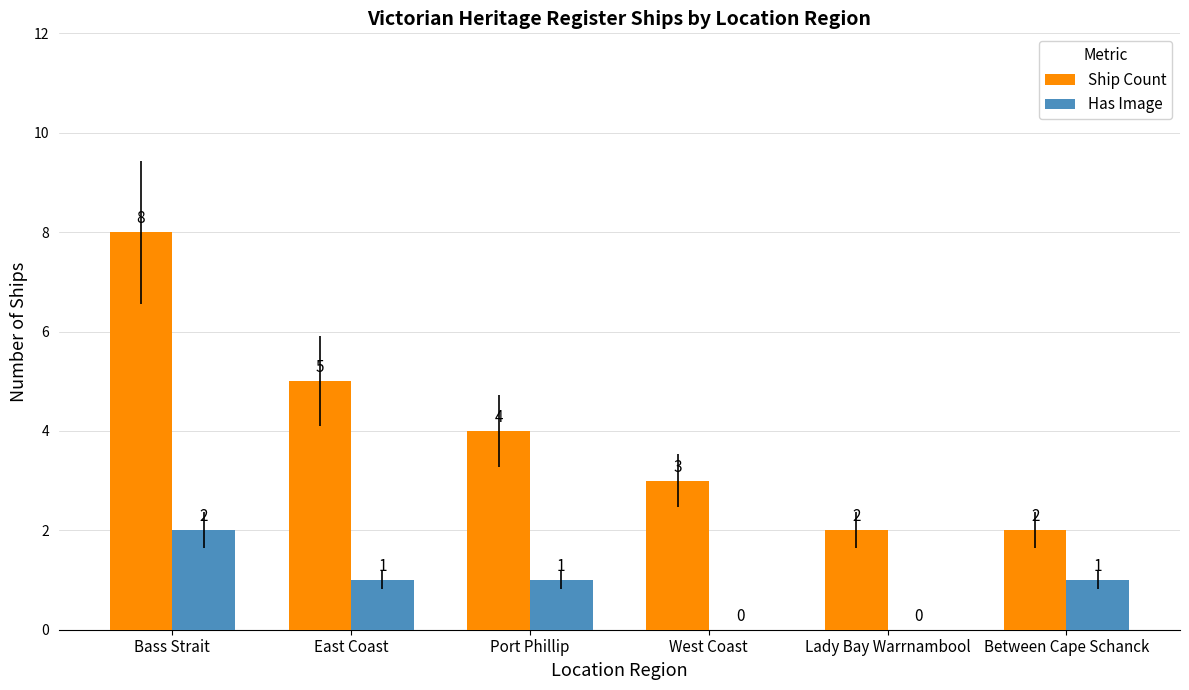

True or false: Ship Count has a value of 1 at Port Phillip.

False